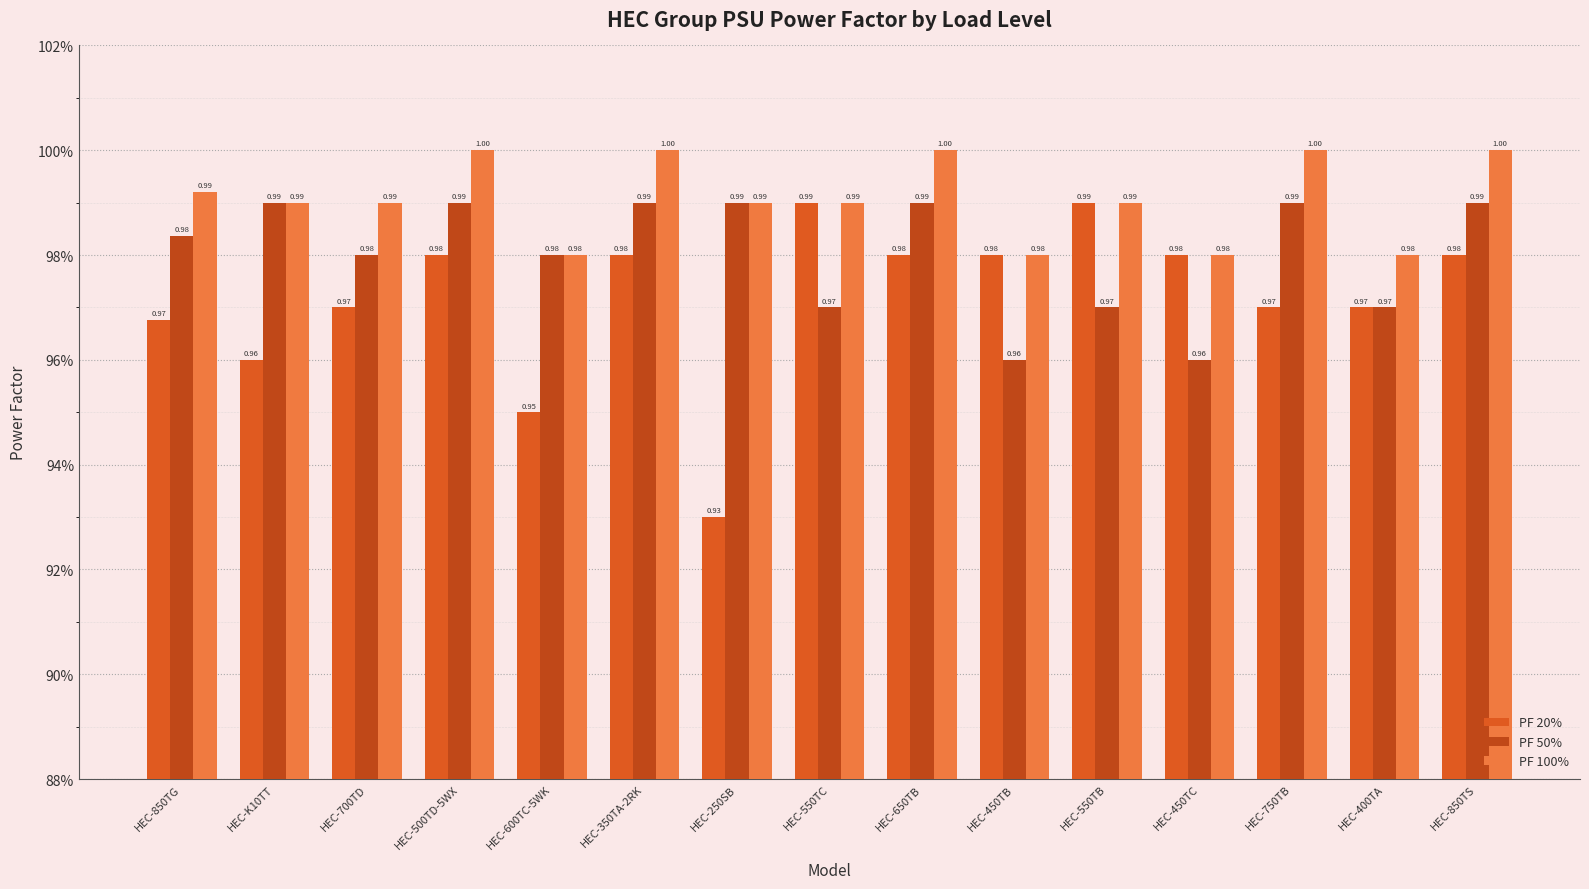

Does the chart contain stacked bars?

No